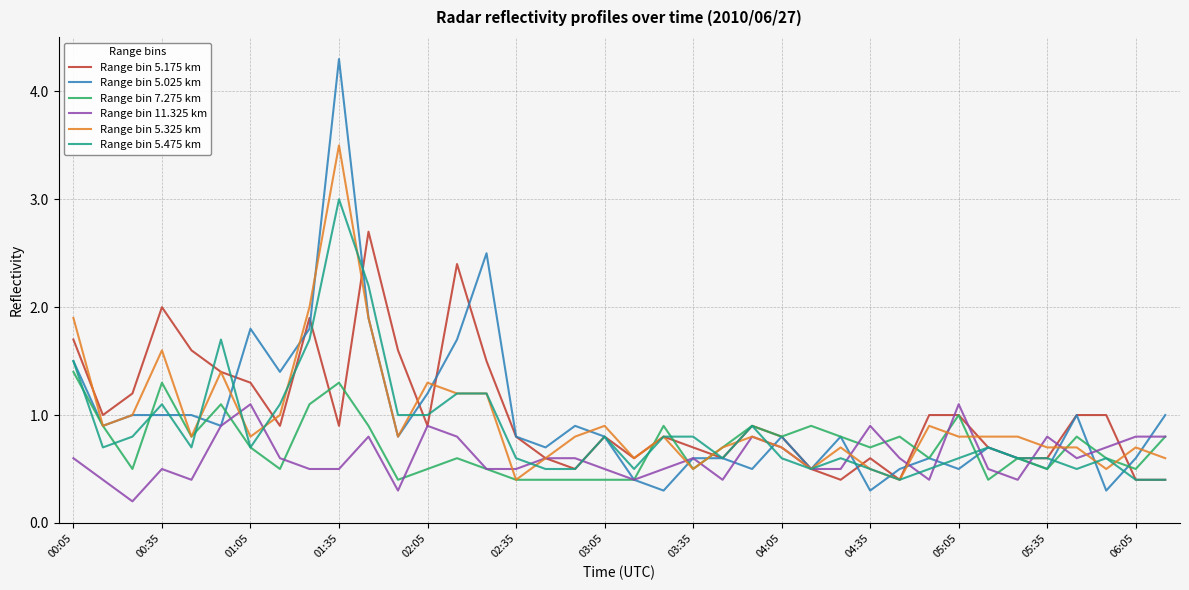

What is the maximum value shown in the chart?

4.3